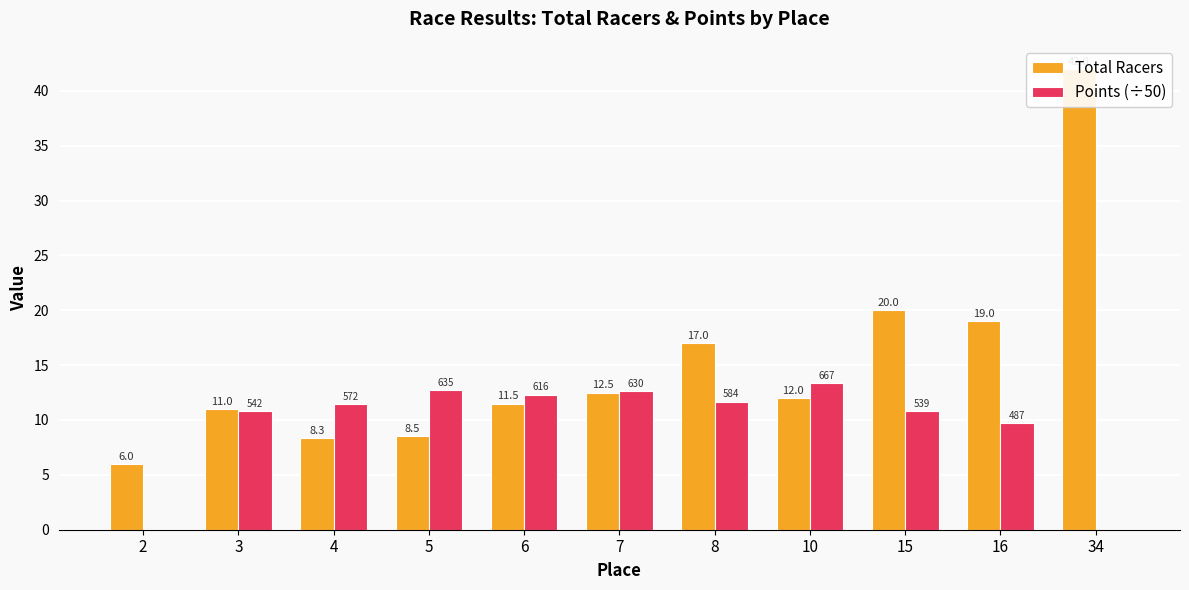

Reading left to right, transcribe all the data shown in this chart.

Total Racers: 2=6.0	3=11.0	4=8.3	5=8.5	6=11.5	7=12.5	8=17.0	10=12.0	15=20.0	16=19.0	34=42.0
Points (÷50): 2=0.0	3=10.8	4=11.4	5=12.7	6=12.3	7=12.6	8=11.7	10=13.3	15=10.8	16=9.7	34=0.0